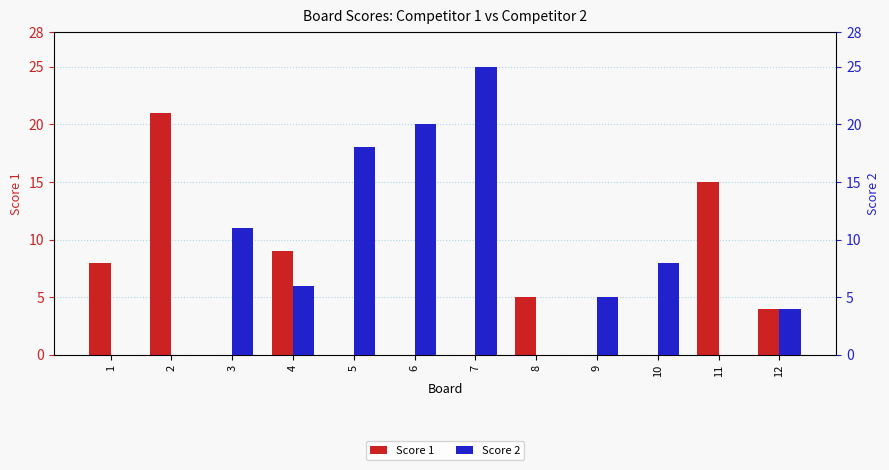

How many positive values does the Score 1 series have?

6